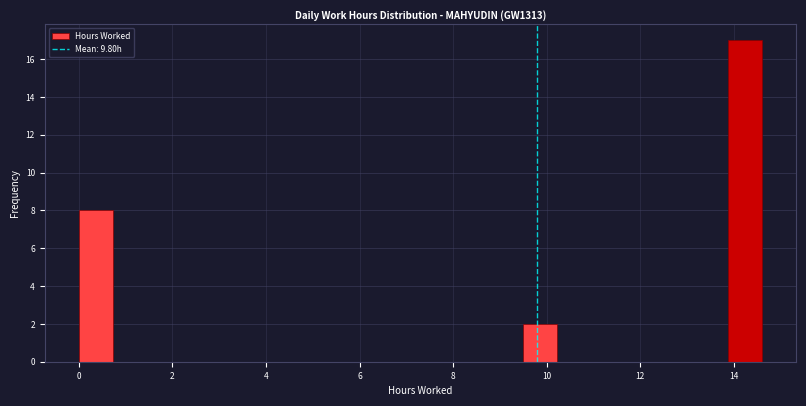

Read against the x-axis, roughly where is the centre of the tallest bar?

14.2